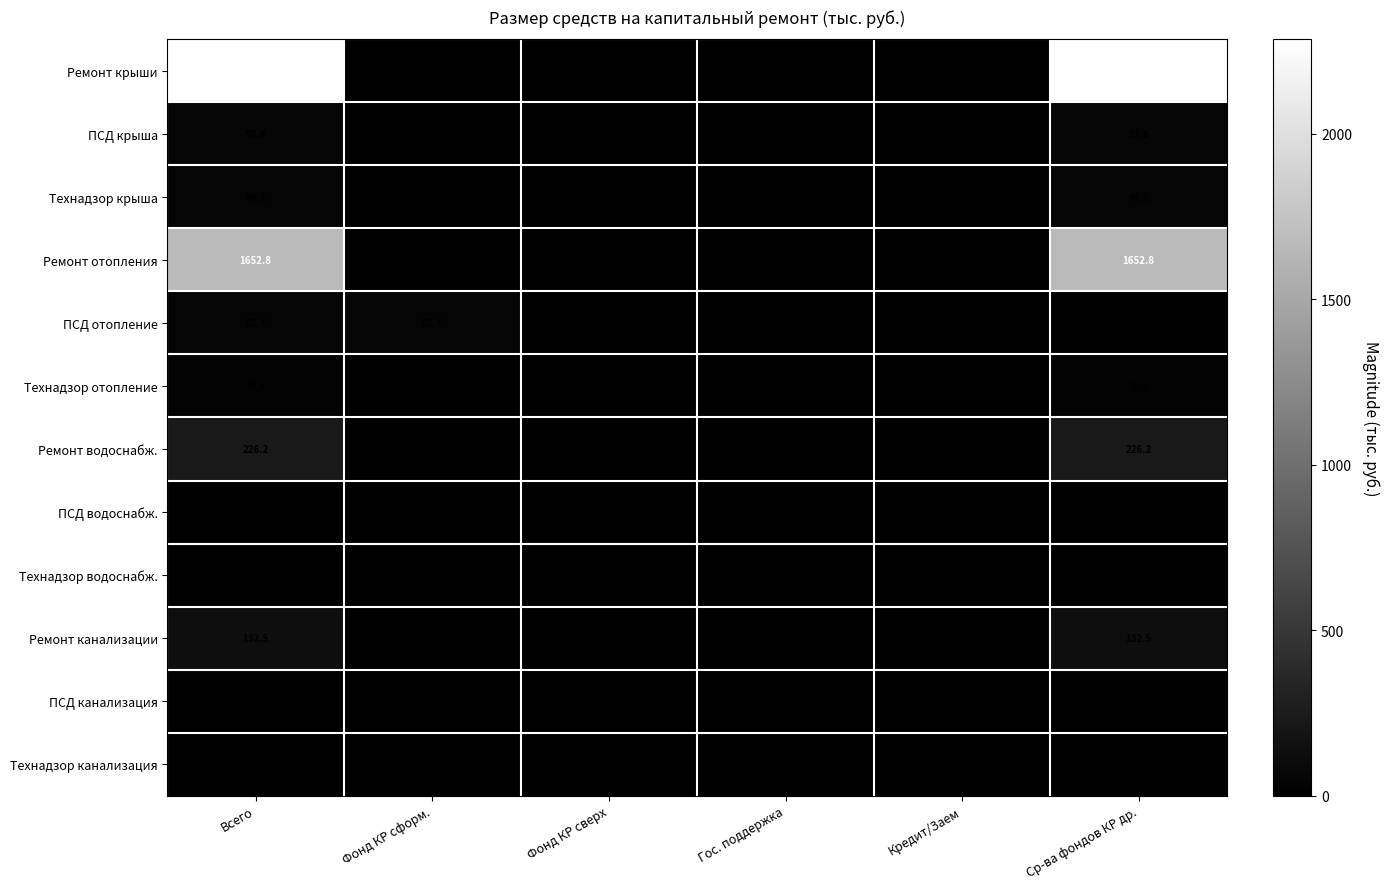

What is the total value across all series at Всего?

4511.3